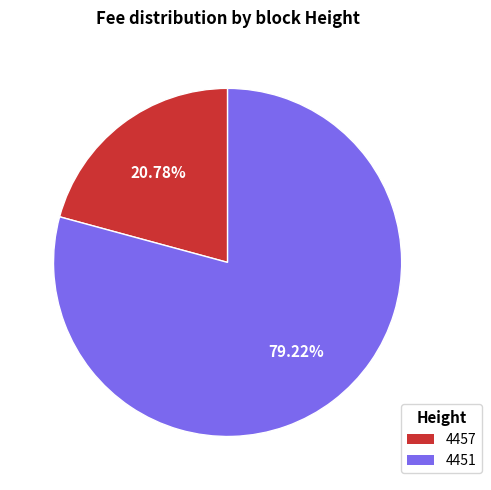

How many slices are in this pie chart?

2